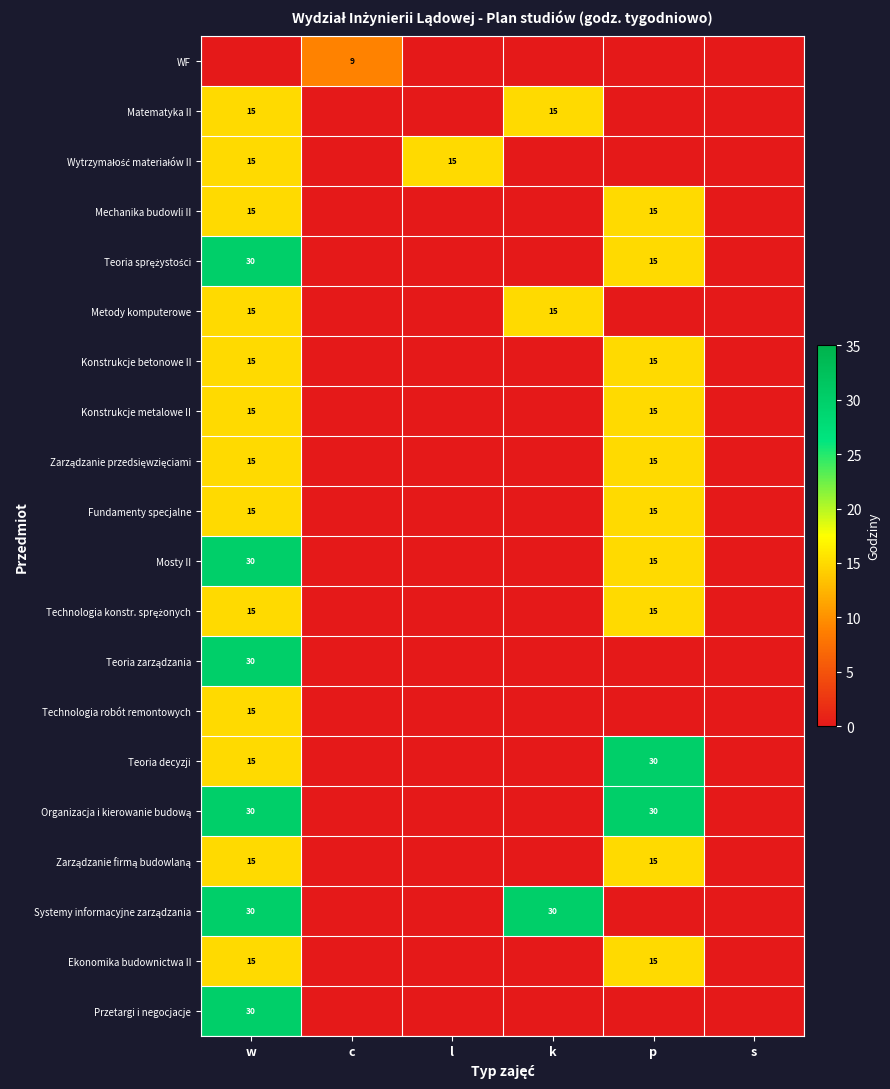

At which category is the sum across all series the highest?

w